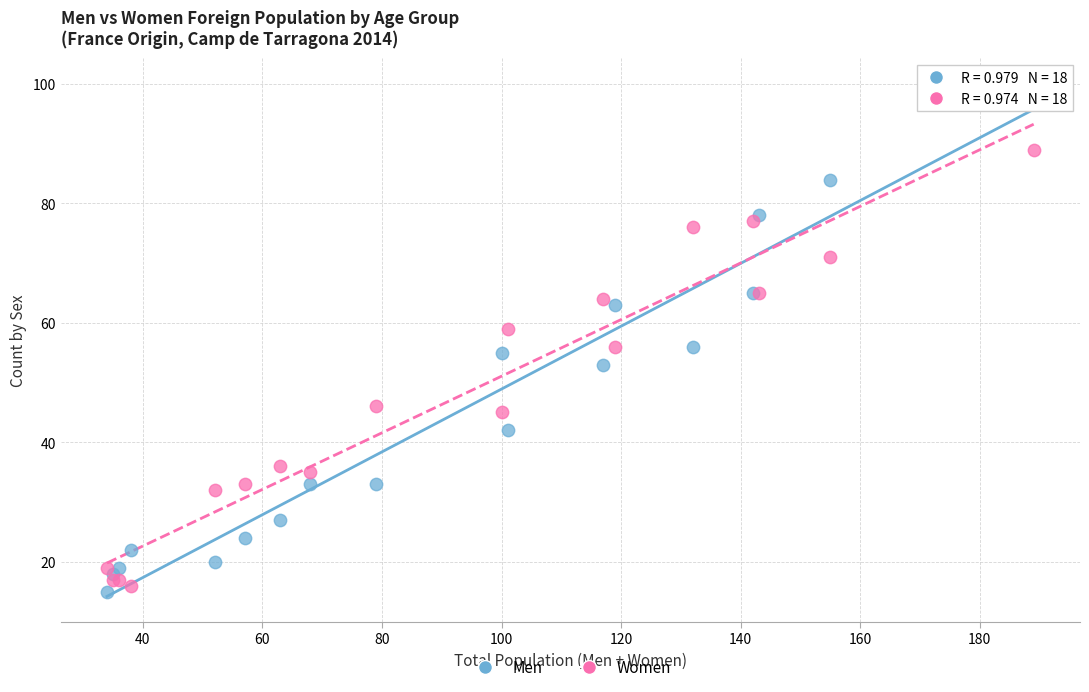

Which series contains the highest Y value?

Men